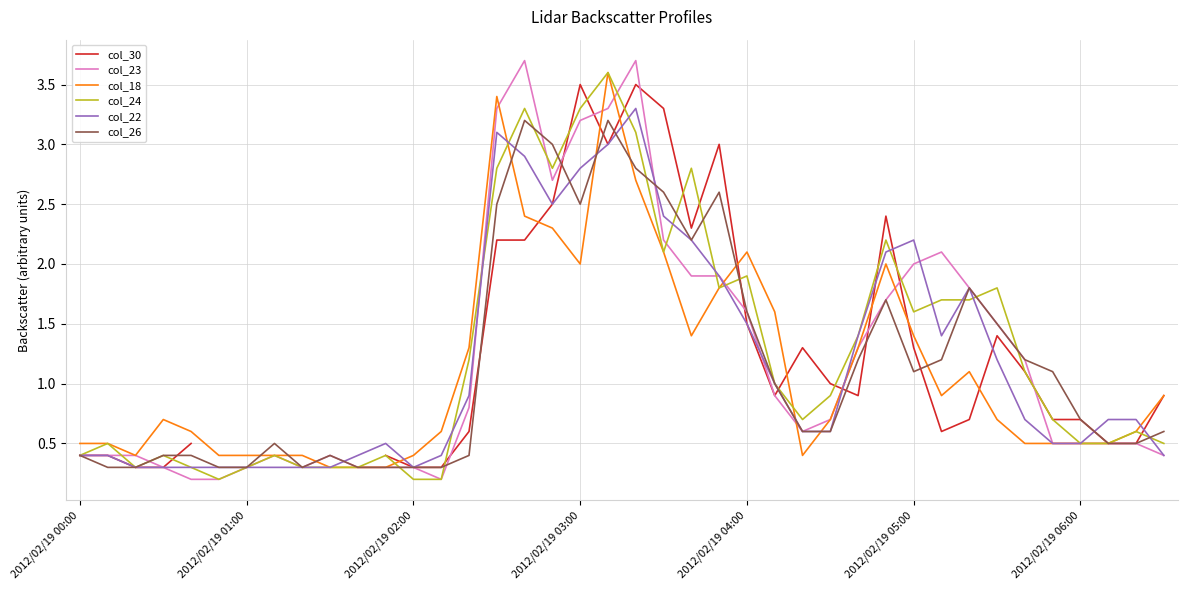

List the series in order of their peak value, lowest first.

col_26, col_22, col_30, col_18, col_24, col_23